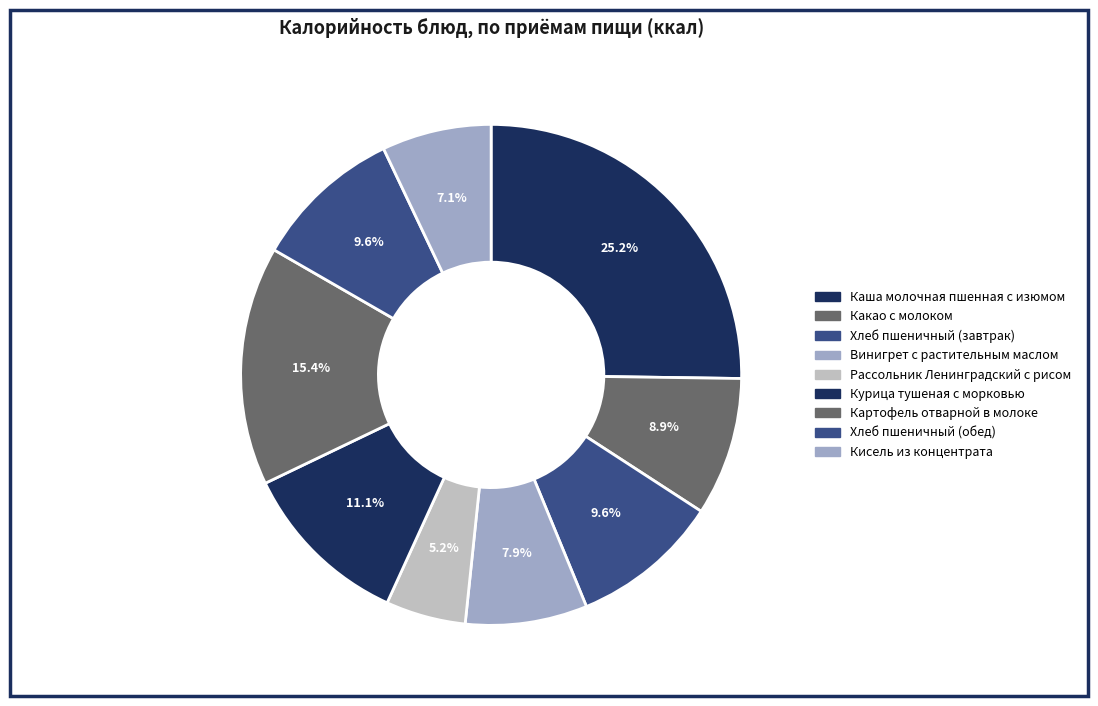

What percentage is the Хлеб пшеничный (завтрак) slice, to the nearest percent?

10%